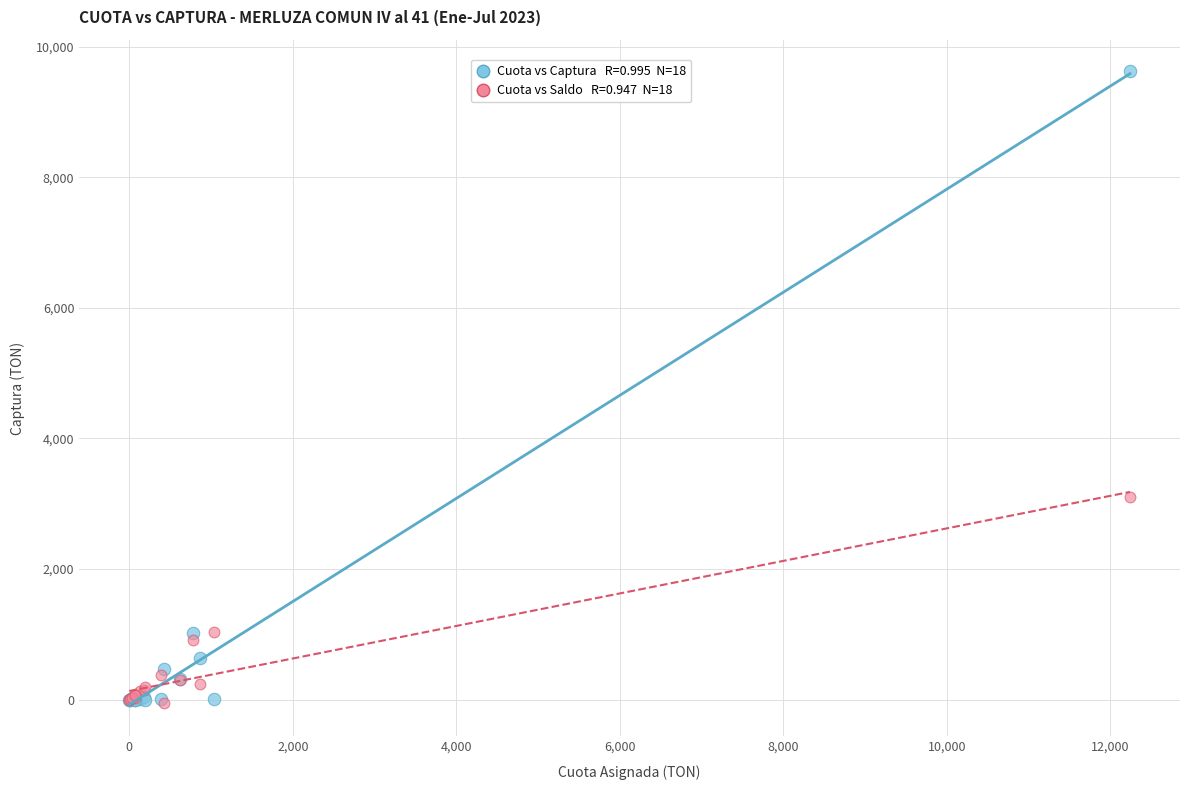

Across all series, what Y value is closest to 4787?

3104.5